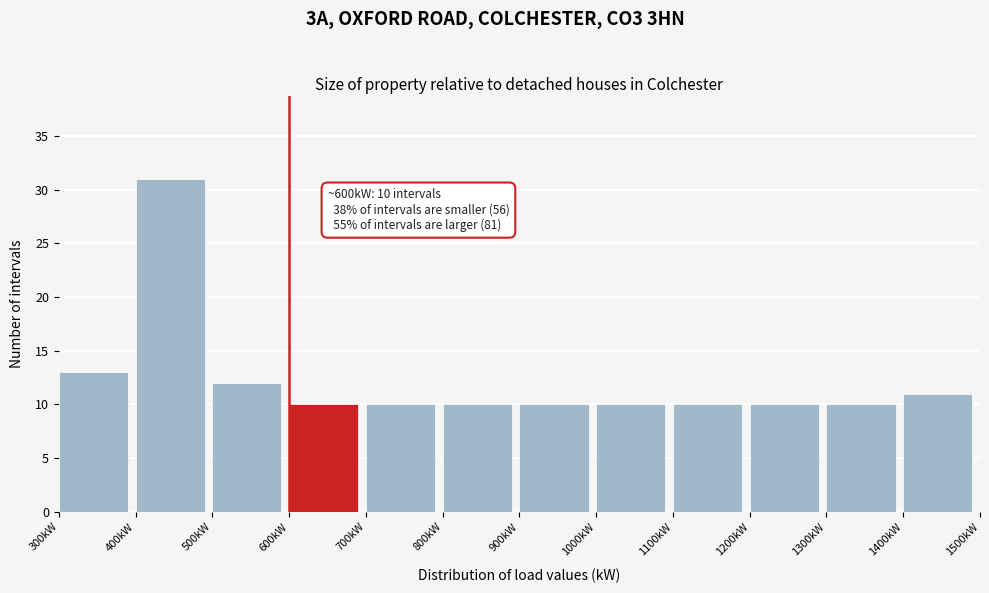

Over which range of the x-axis is the bar tallest?

400 to 500